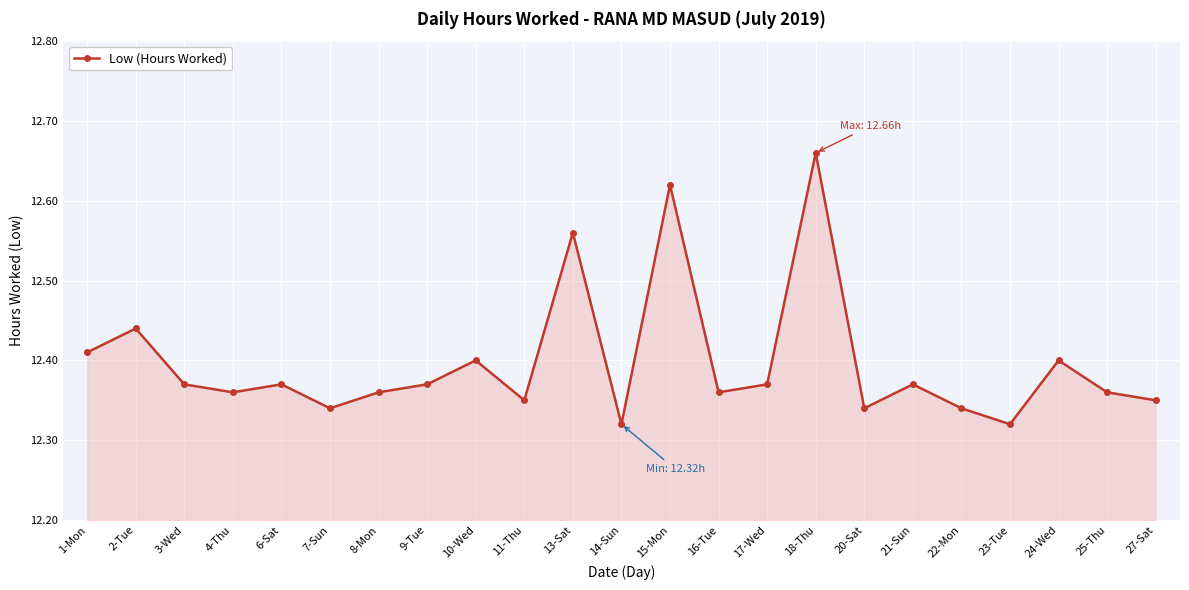

How many values are between 12 and 13?

23